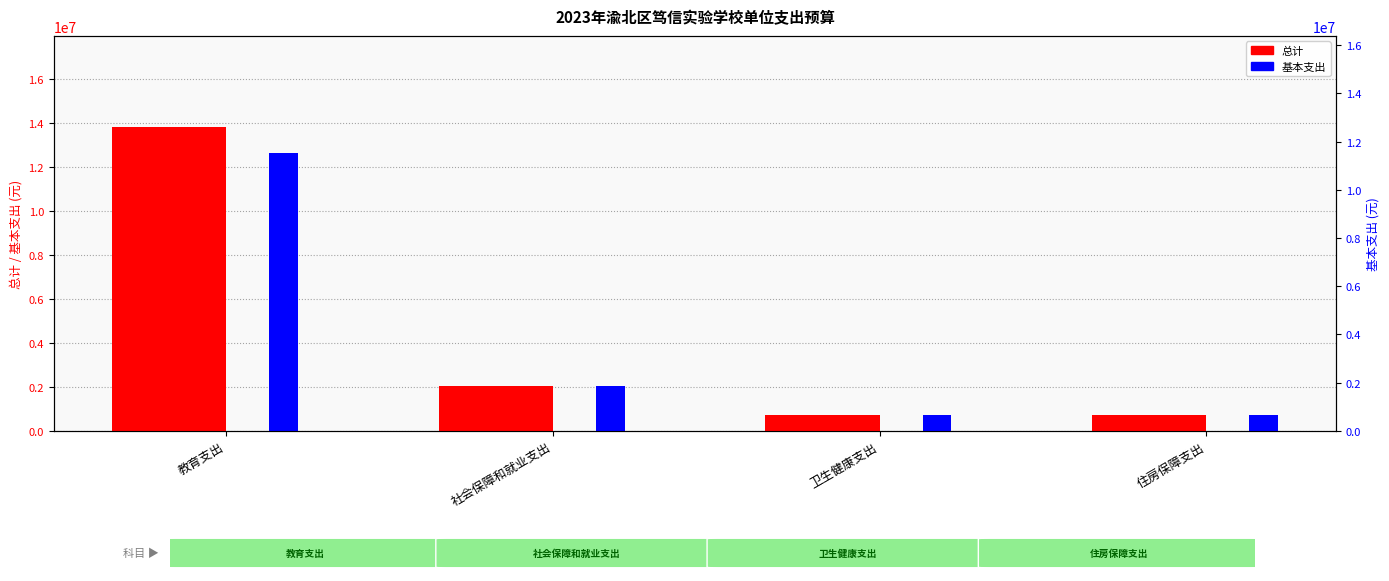

Which series has the widest spread of values?

总计